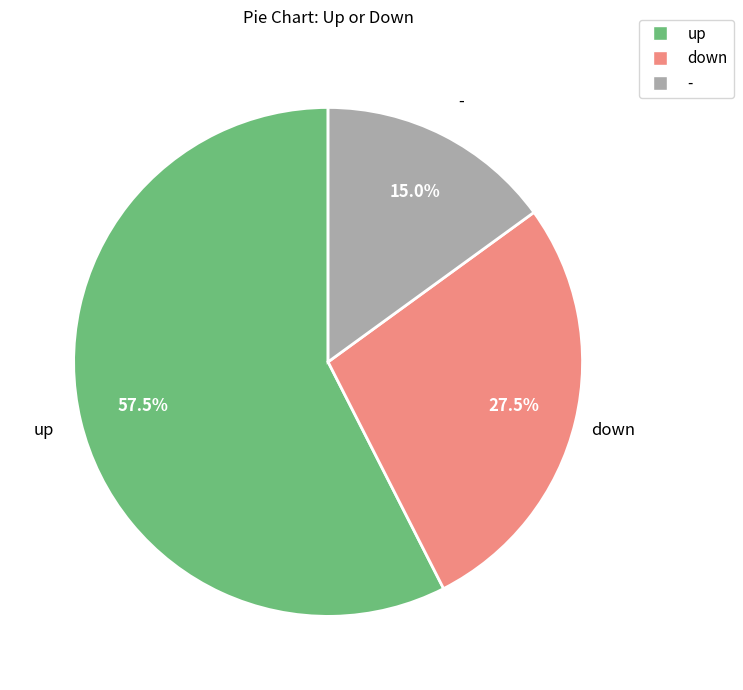

Which slice is the largest?

up